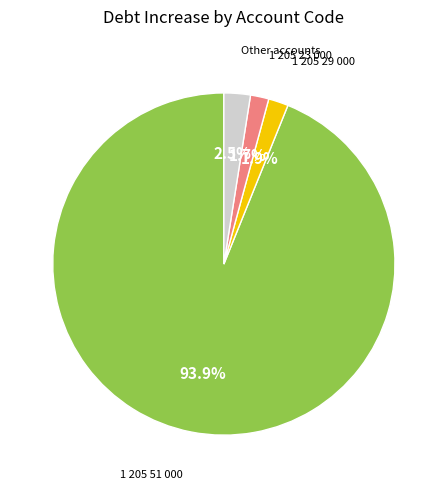

Is there a majority slice in this chart?

Yes